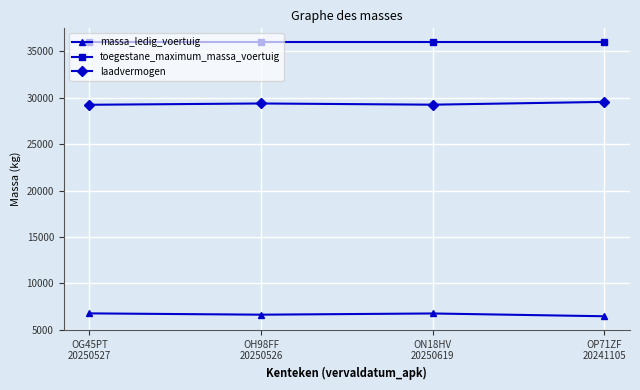

What is the label of the 3rd point from the left?

ON18HV
20250619